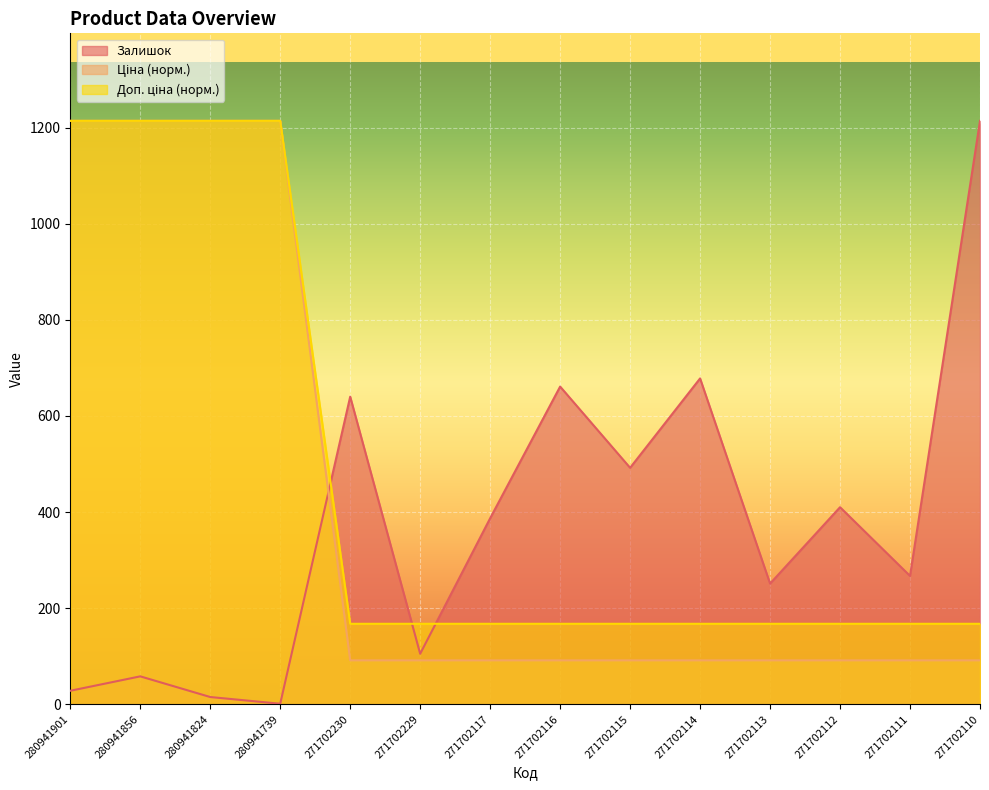

The value of Залишок at 271702117 is 219.2. True or false?

False